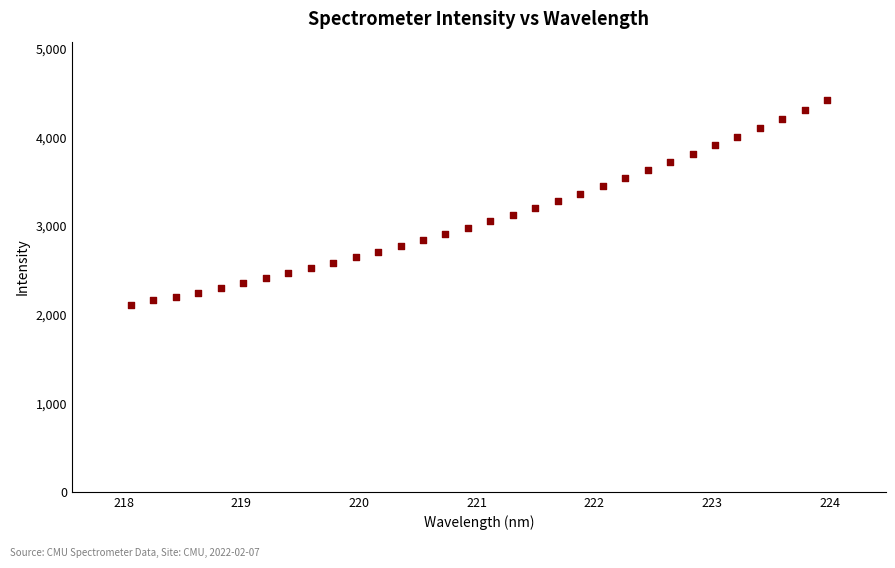

What is the range of X values (max minus min)?

5.9